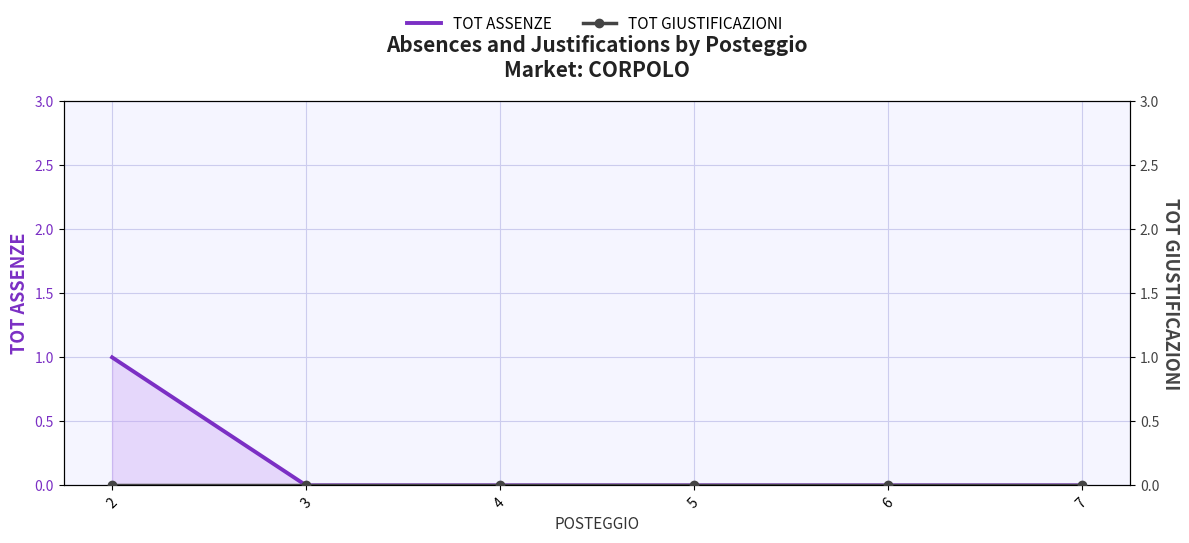

What is the greatest value displayed?

1